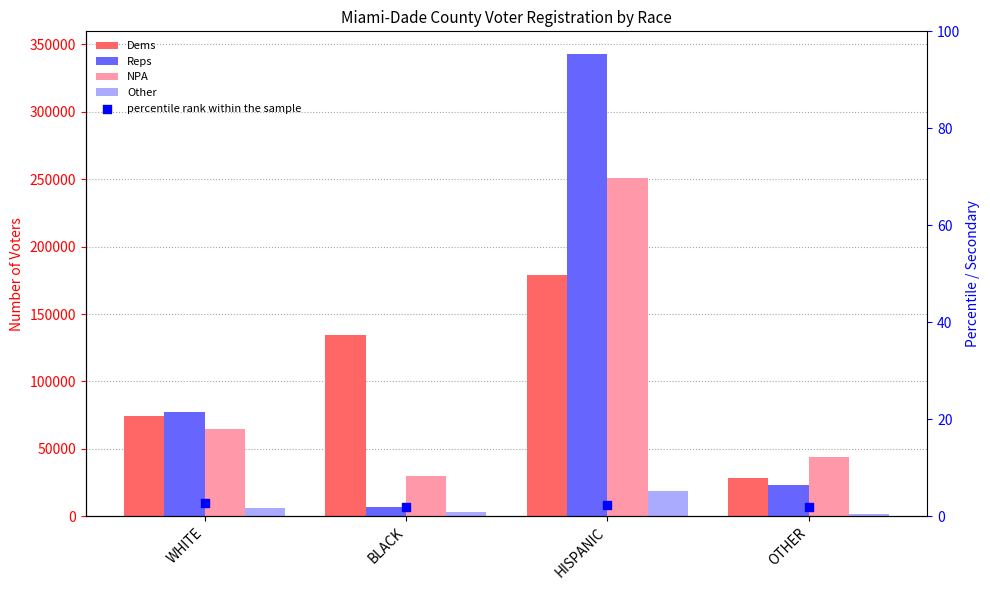

Which series has the largest total across all categories?

Reps